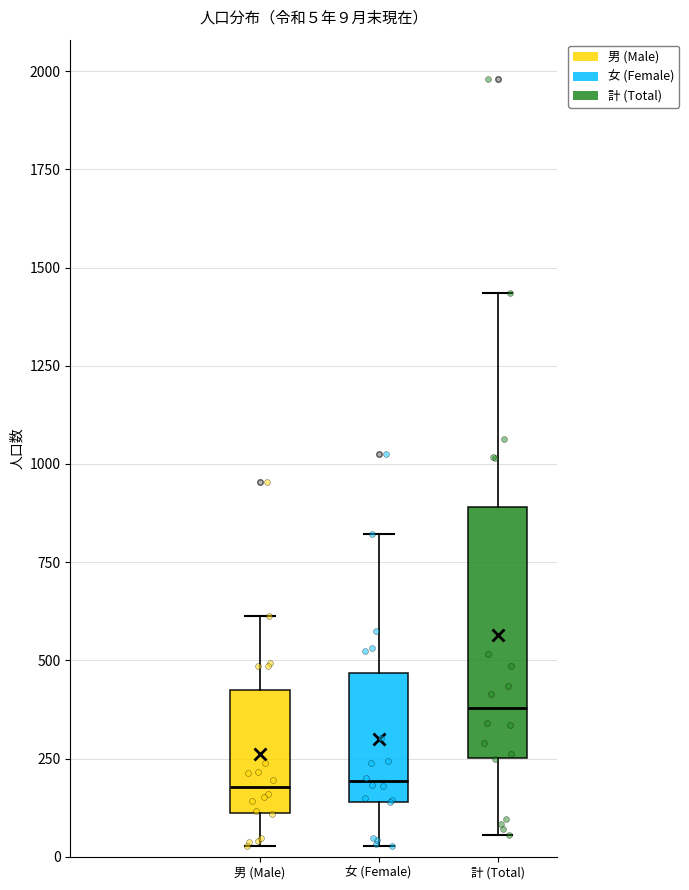

Which box's median line is the highest?

計 (Total)